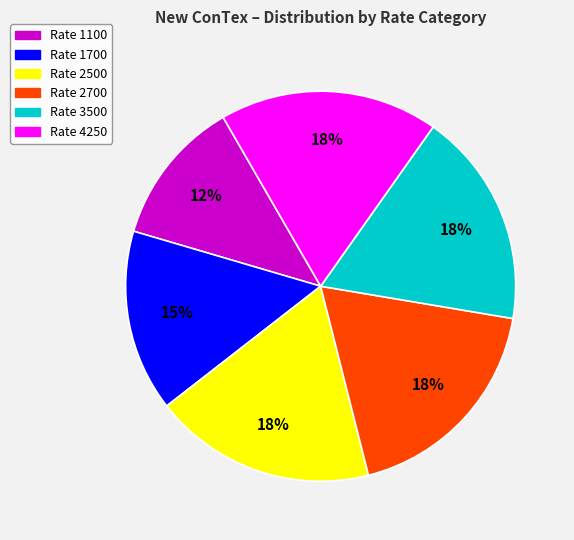

Does any single category account for the majority?

No